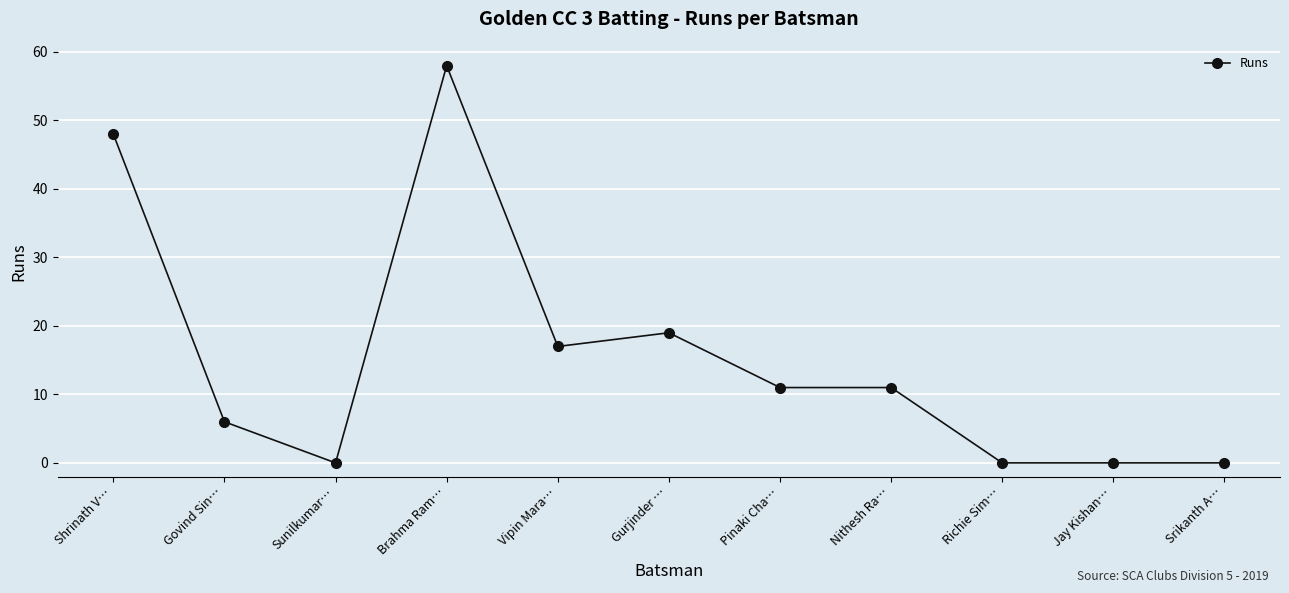

What is the sum of all values?

170